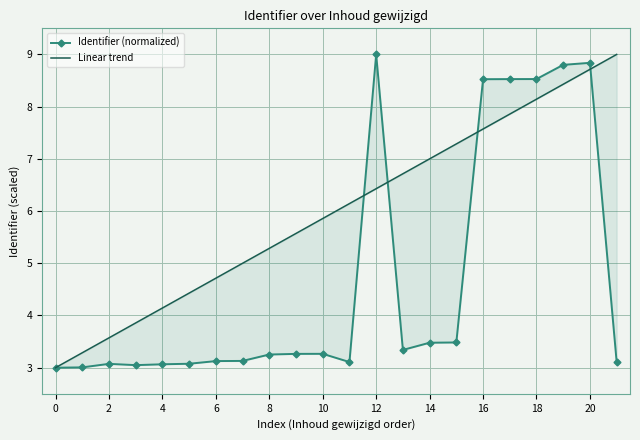

Which series has the largest total across all categories?

Linear trend